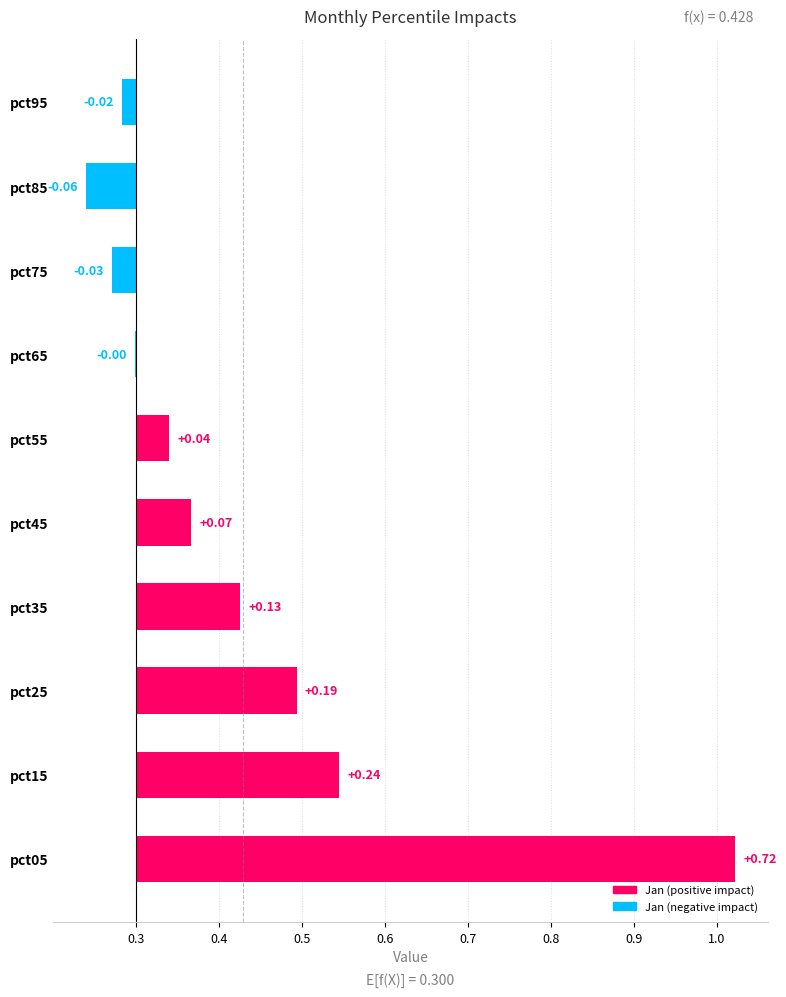

Which category has the highest value in the Jan series?

pct05